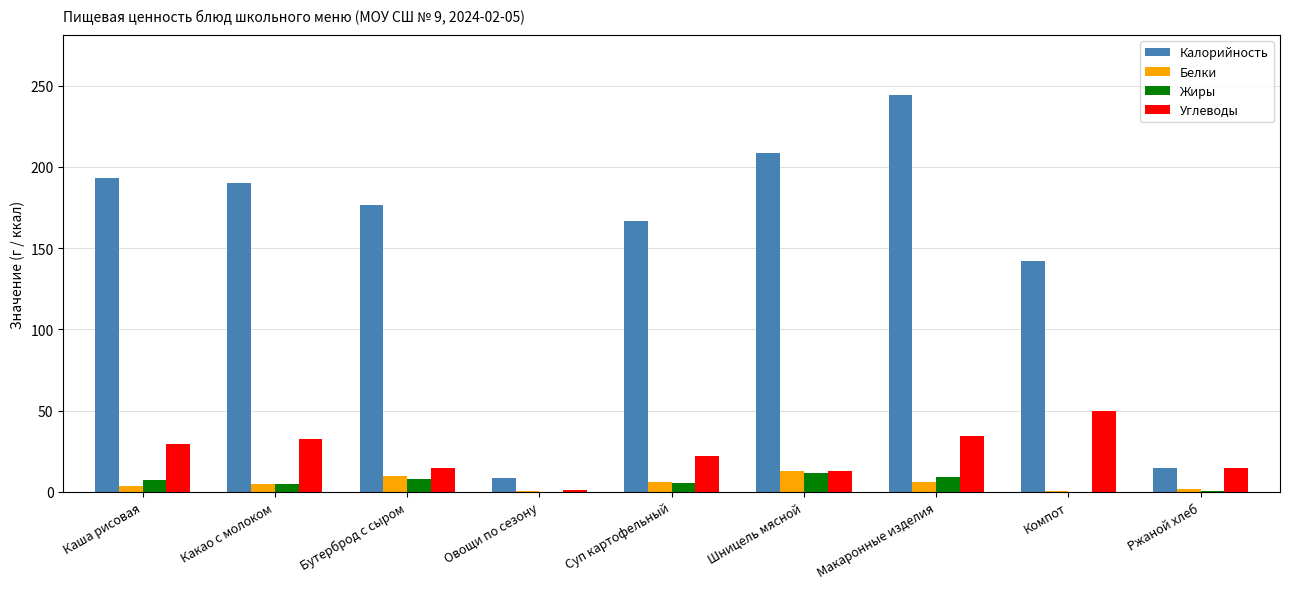

How many data points does each series have?

9